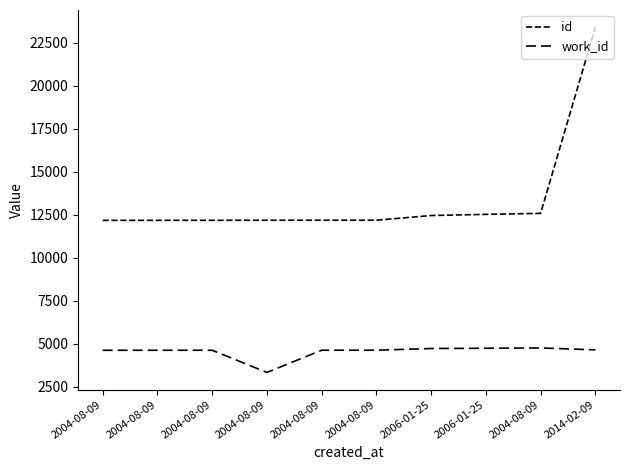

Does the chart have visible grid lines?

No